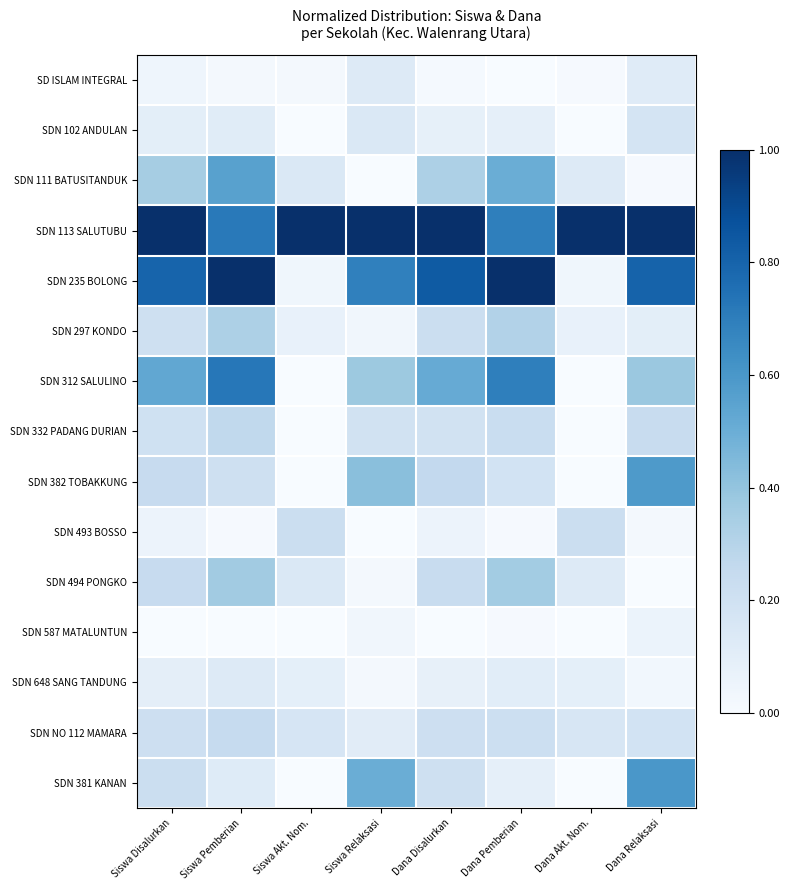

Which series has the widest spread of values?

SDN 235 BOLONG